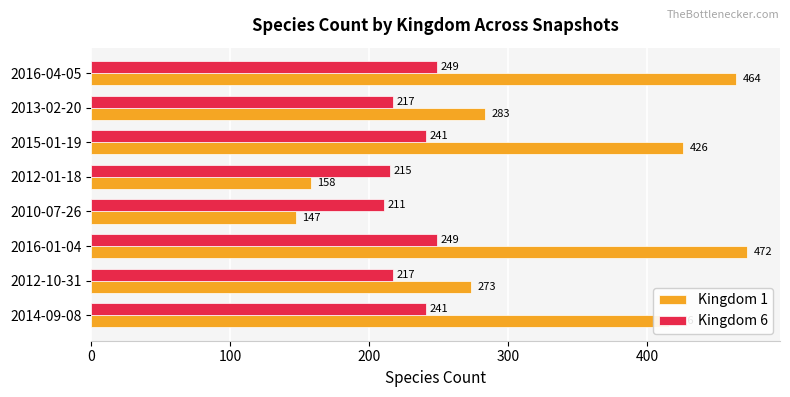

What is the spread (max minus min) of values at 2010-07-26?

64